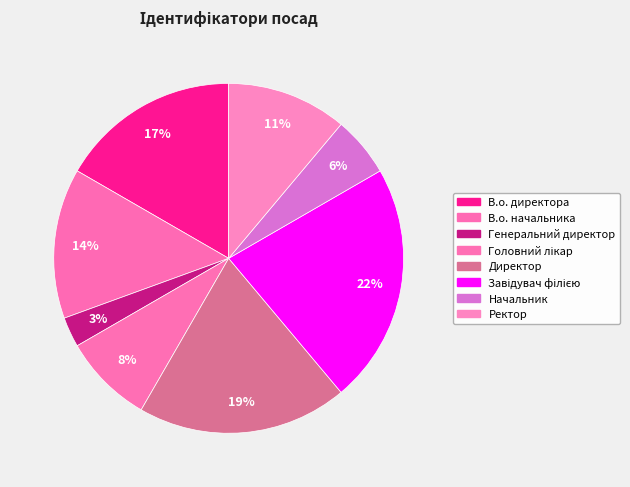

Count the number of slices in the pie.

8